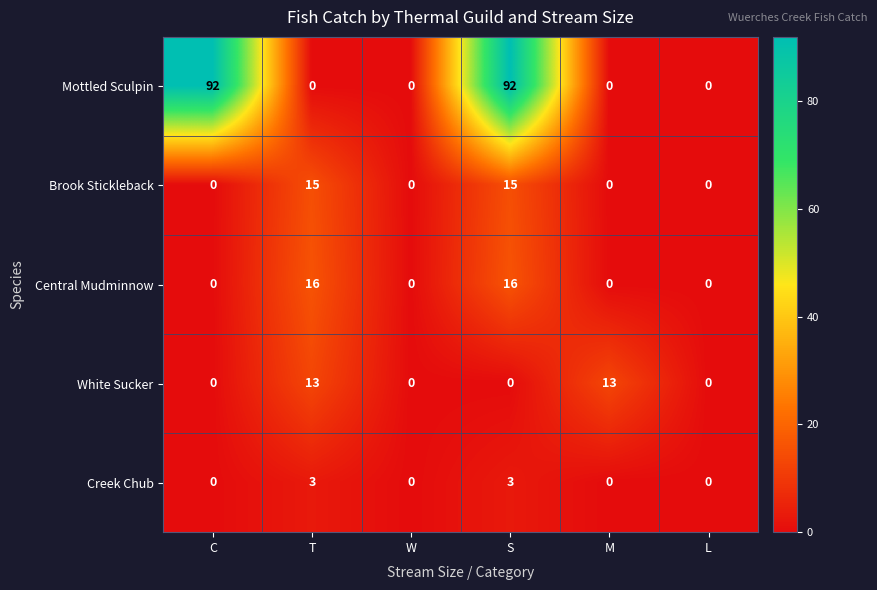

Which series has the widest spread of values?

Mottled Sculpin